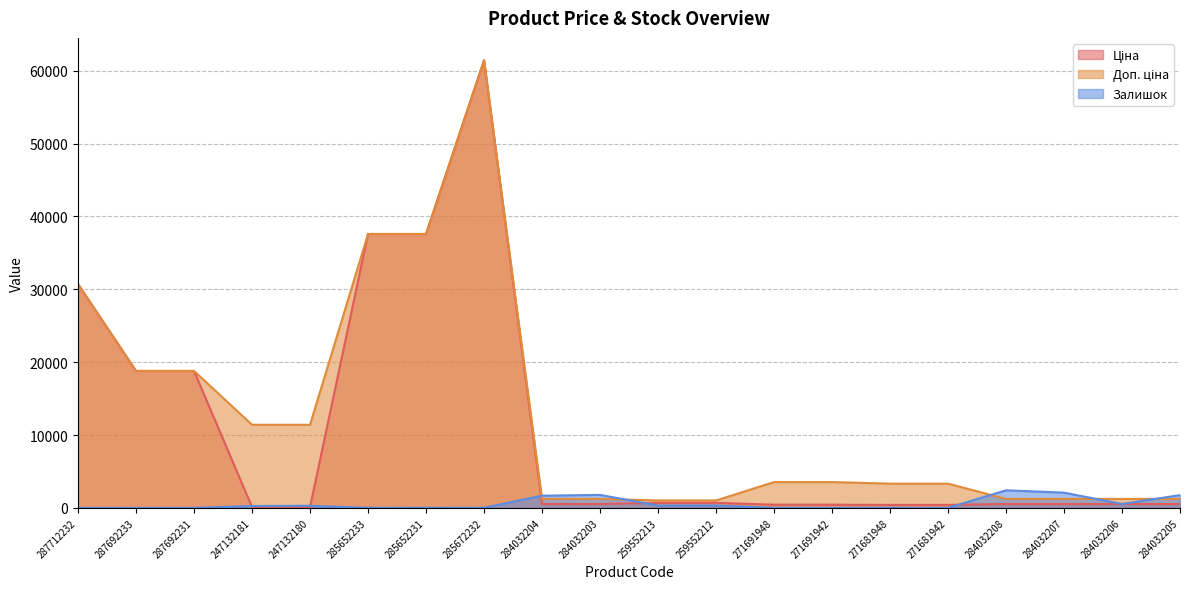

At 271681942, list the series in order from largest to smallest.

Доп. ціна, Ціна, Залишок